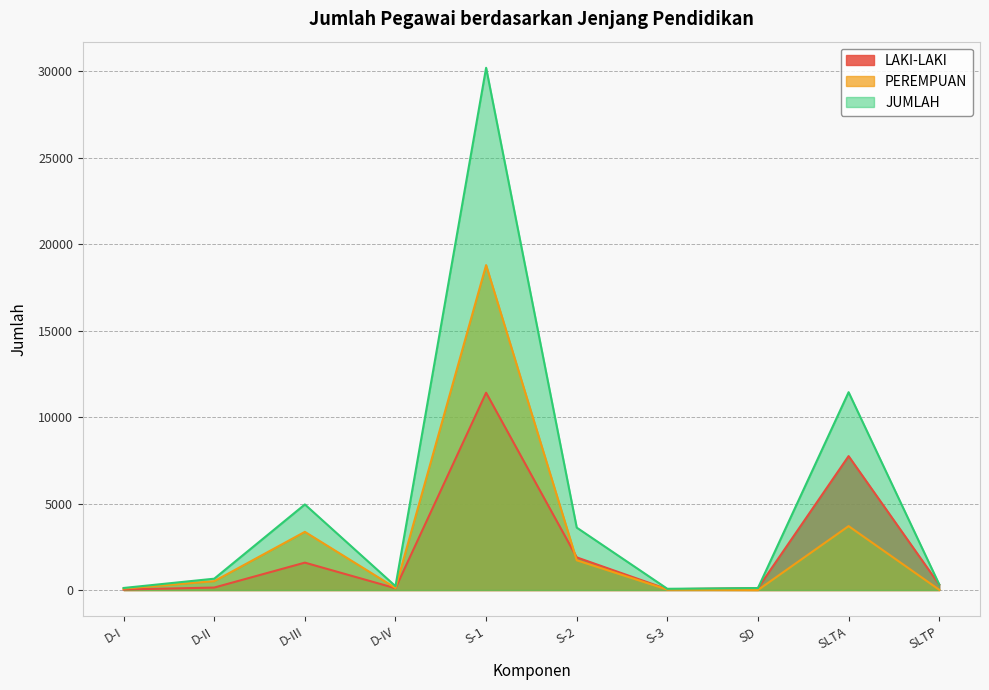

Which series has the largest total across all categories?

JUMLAH